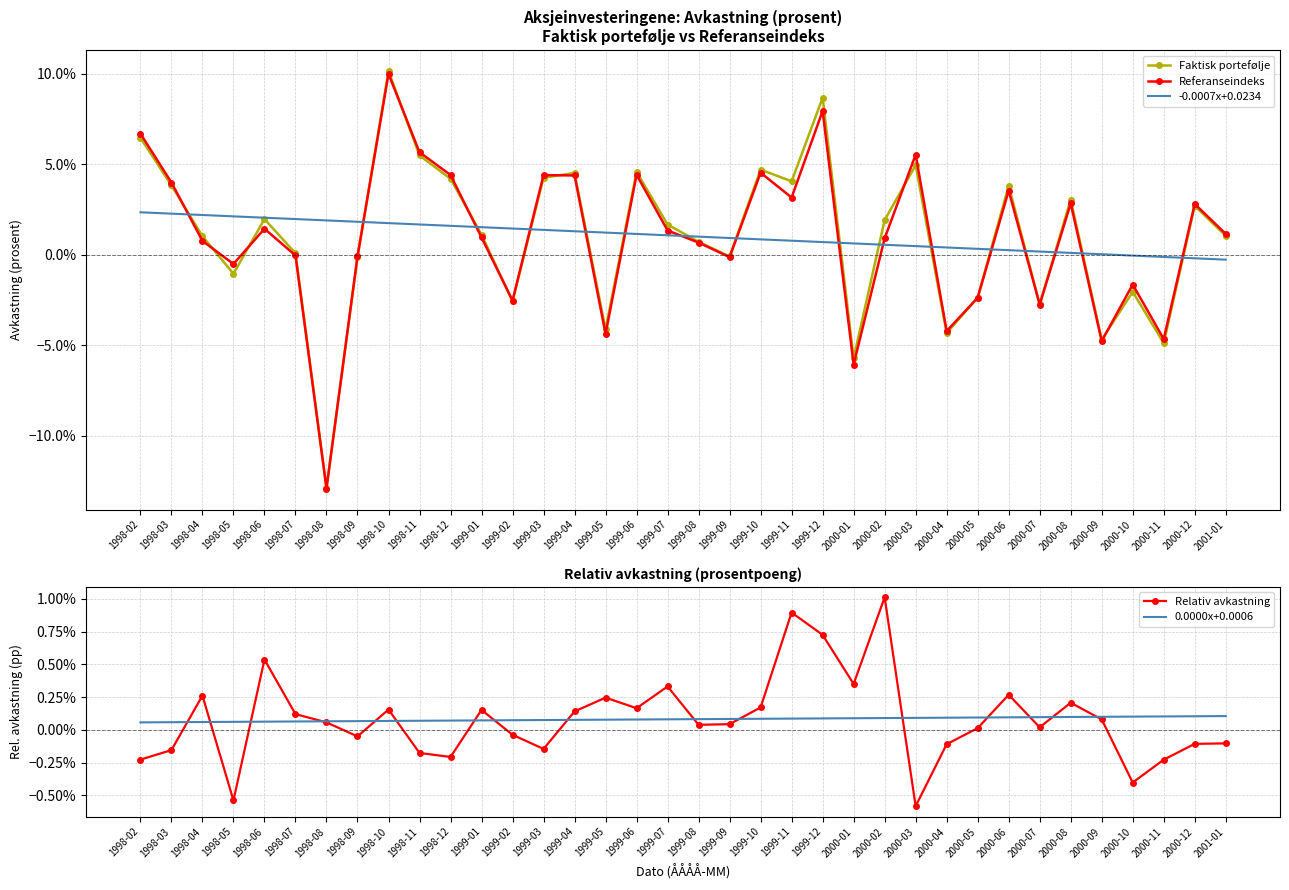

What is the total value across all series at 1998-10?

0.2